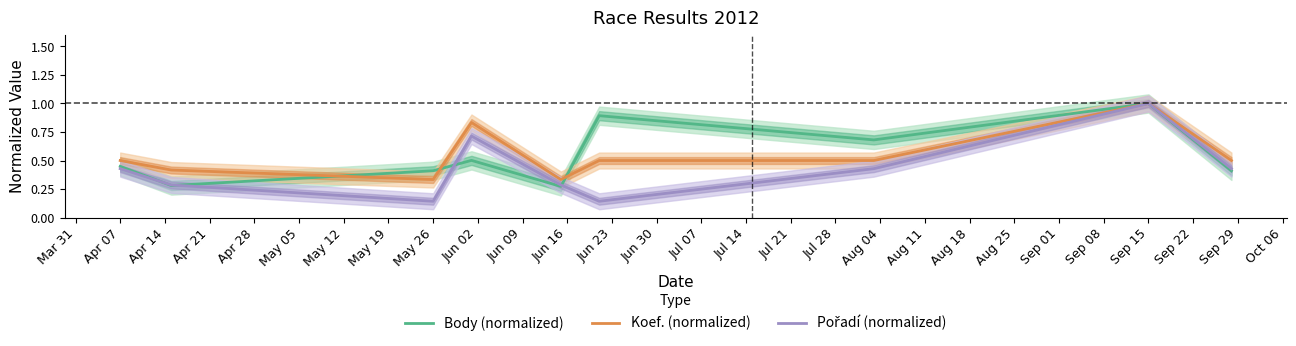

True or false: Koef. (normalized) and Pořadí (normalized) cross at least once.

False